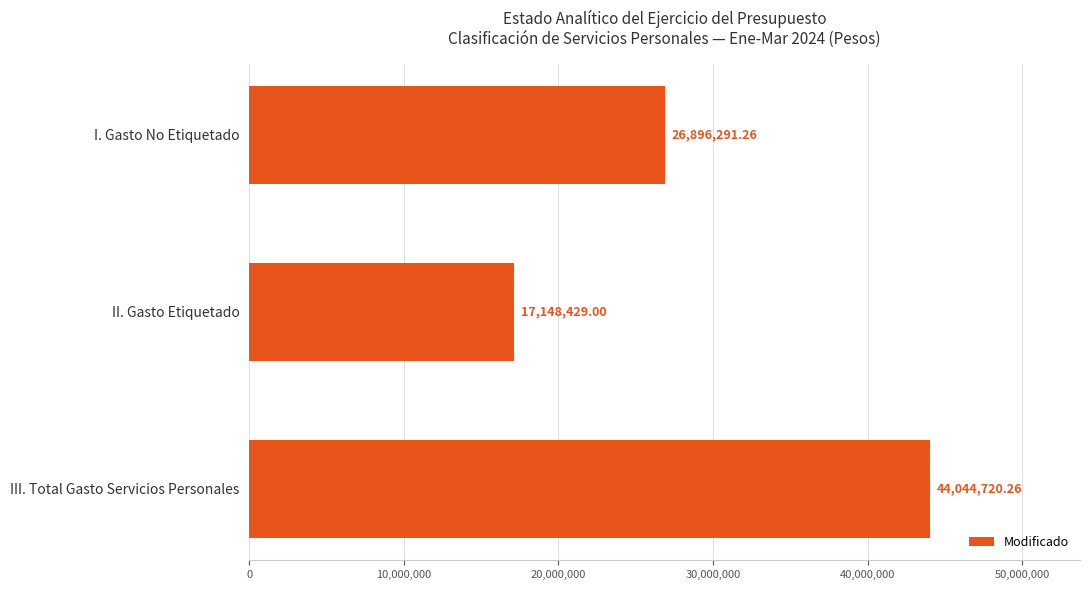

What is the change in value from II. Gasto Etiquetado to III. Total Gasto Servicios Personales?

+26896291.3